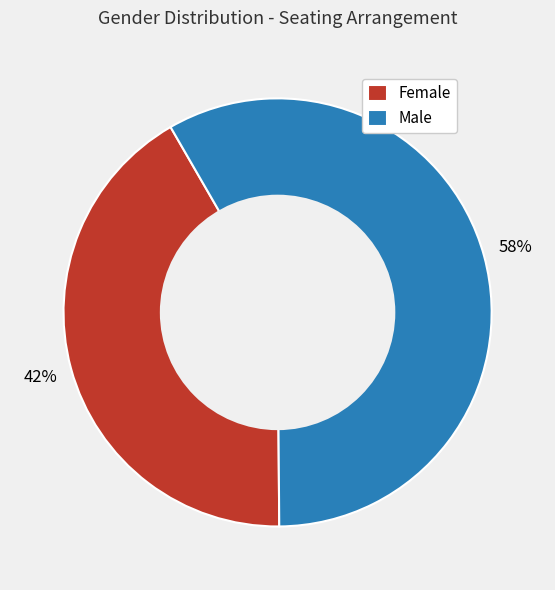

Is there any slice that represents more than half of the pie?

Yes